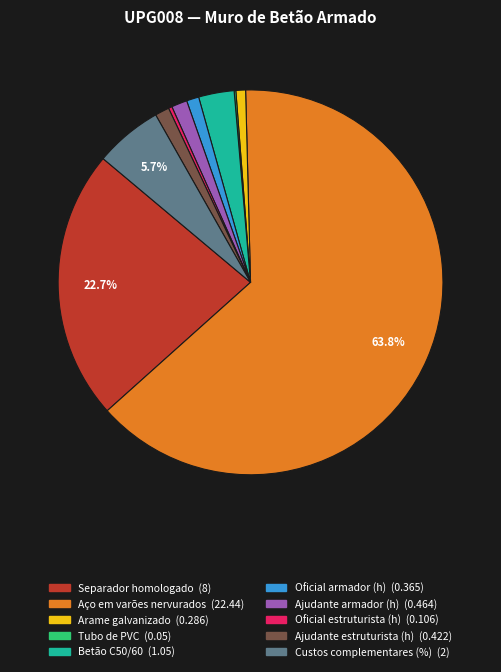

To the nearest percent, what is the combined percentage of Ajudante estruturista (h) and Betão C50/60?

4%